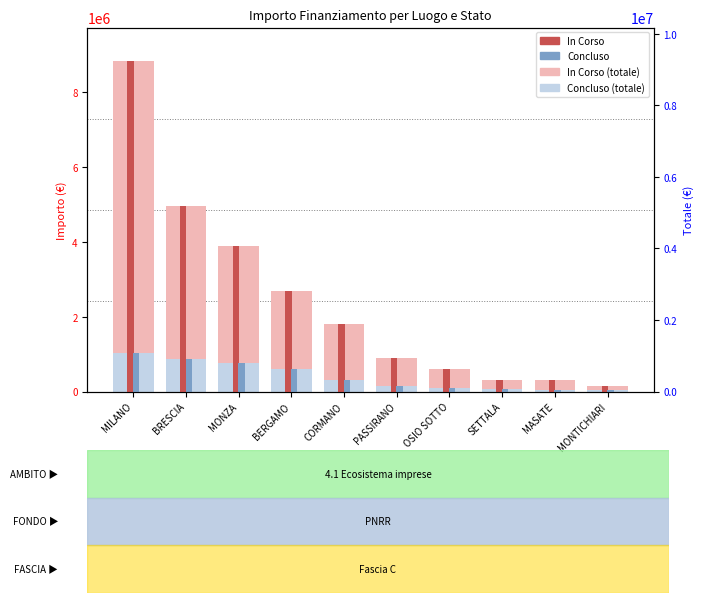

Read the Concluso value at OSIO SOTTO, to the nearest 50.

100000